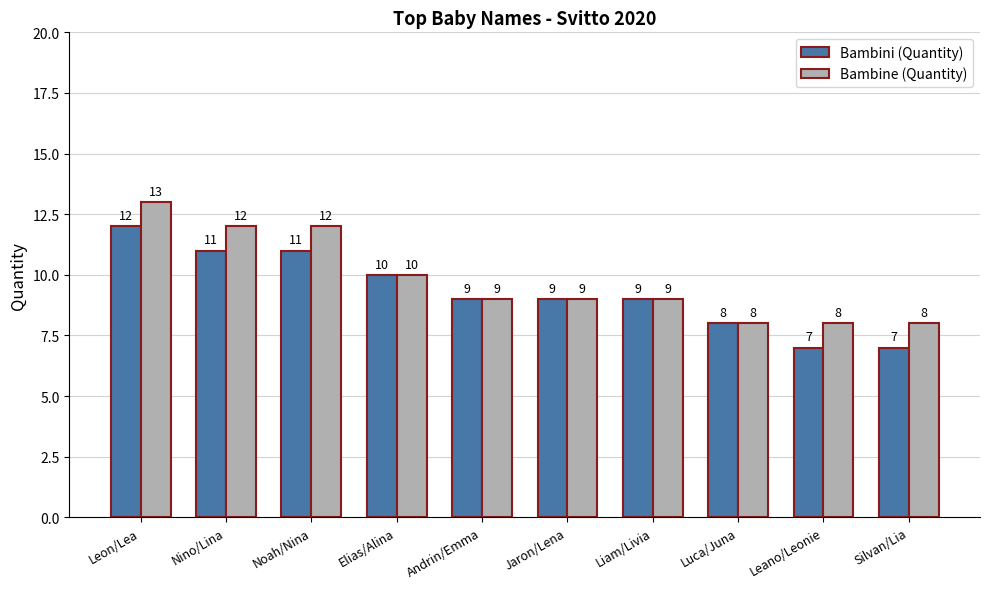

What is the approximate value of Bambini (Quantity) at Leon/Lea?

12